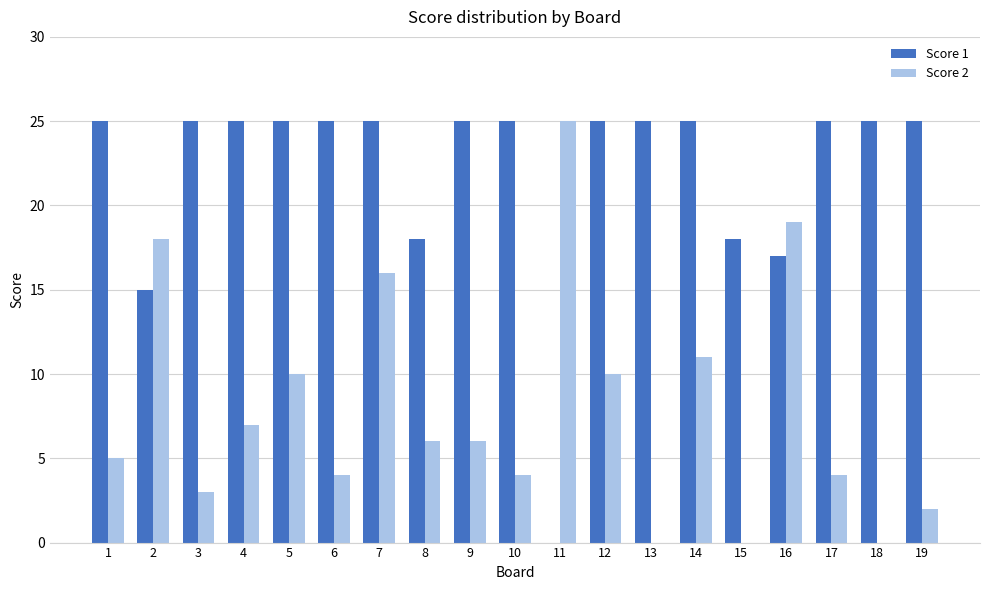

How many data points does each series have?

19